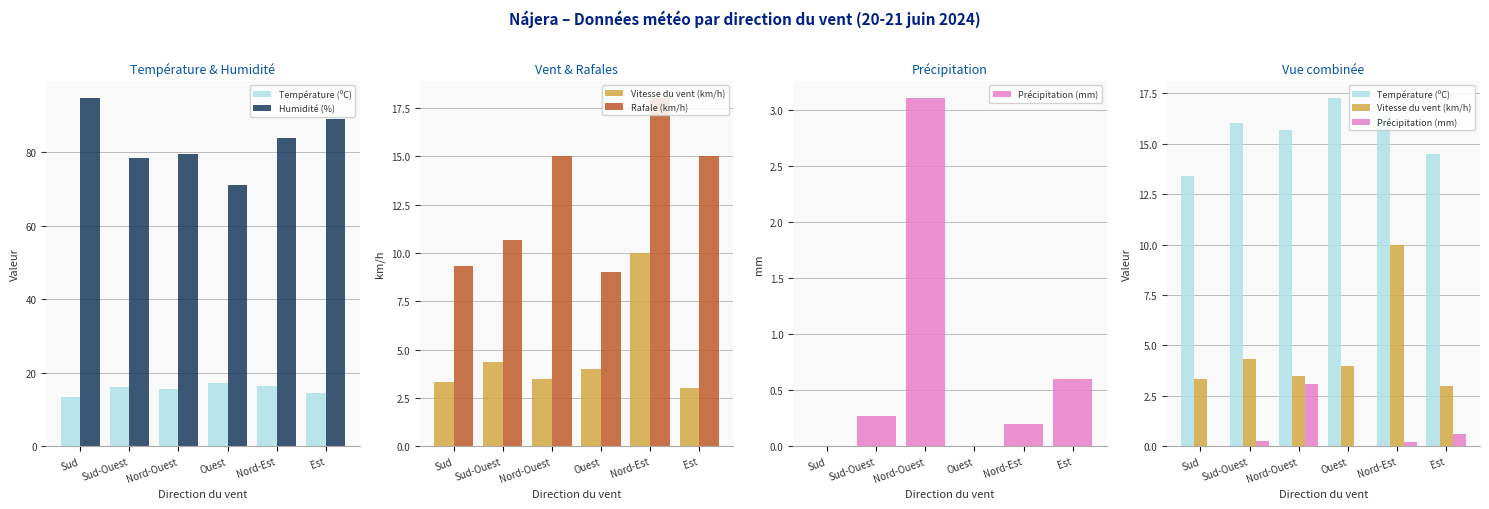

True or false: Température (ºC) has a value of 6.7 at Est.

False